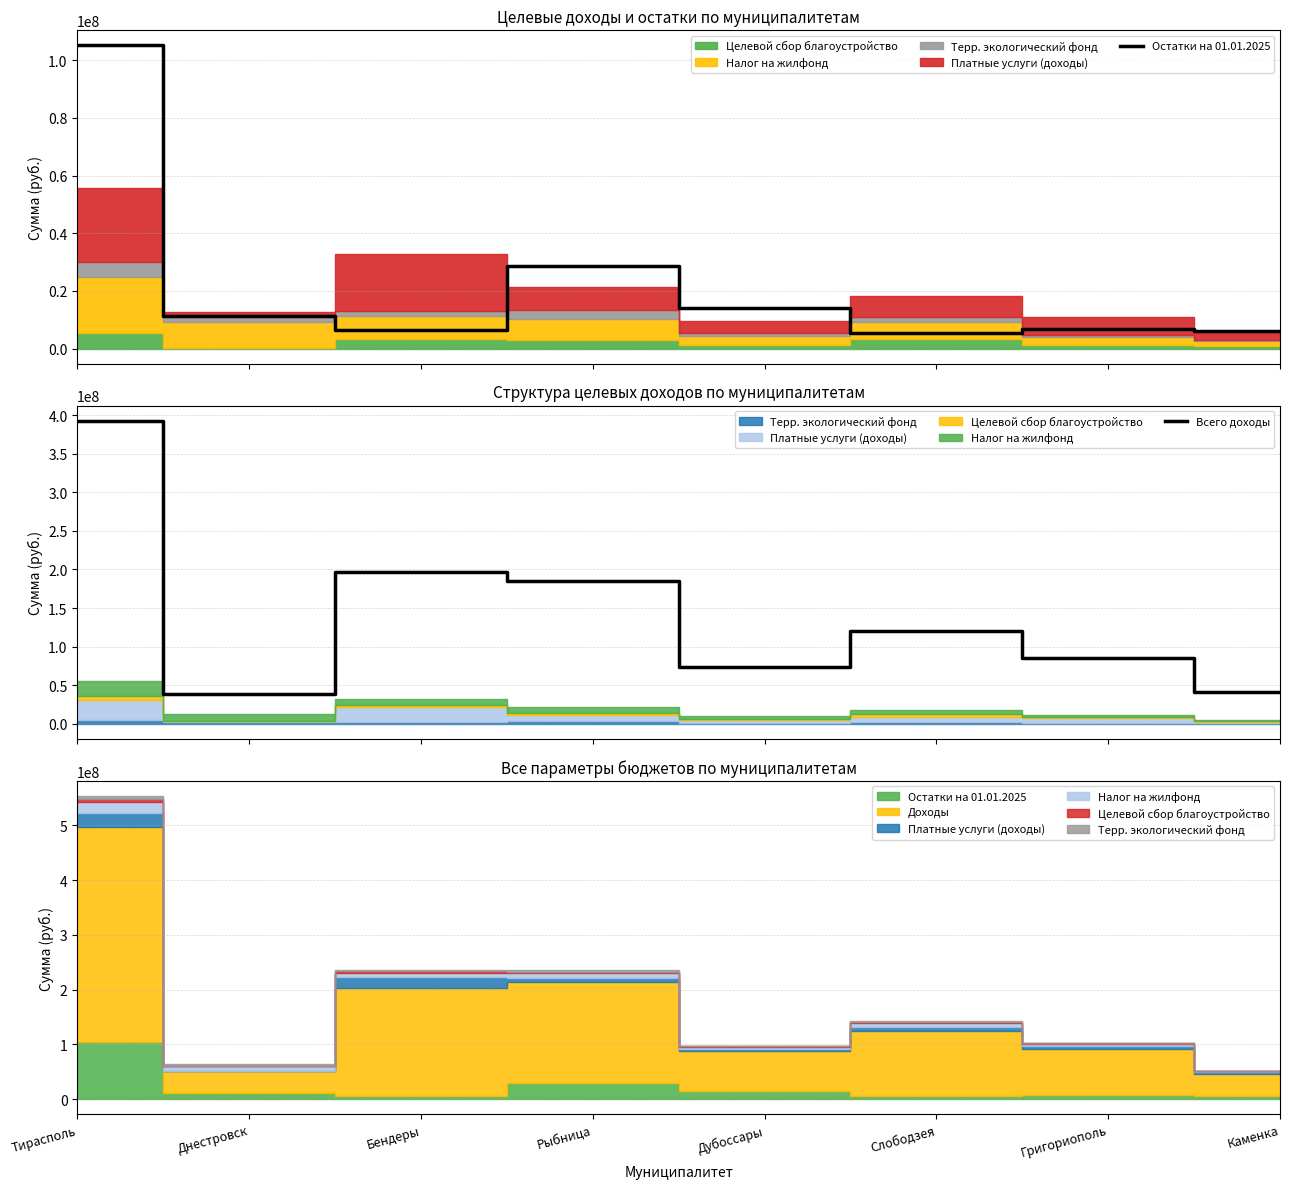

Is it true that Остатки на 01.01.2025 equals 16959179 at Рыбница?

False